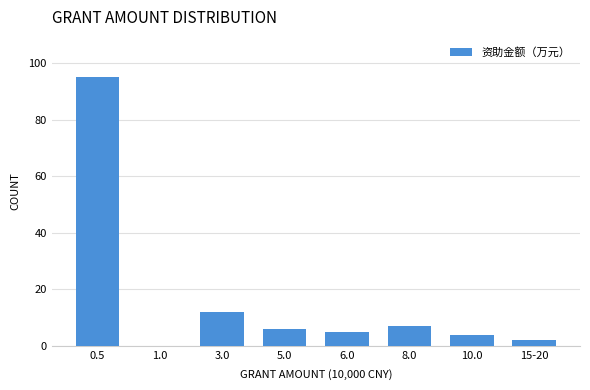

Reading right to left, transcribe all the data shown in this chart.

15-20=2	10.0=4	8.0=7	6.0=5	5.0=6	3.0=12	1.0=0	0.5=95